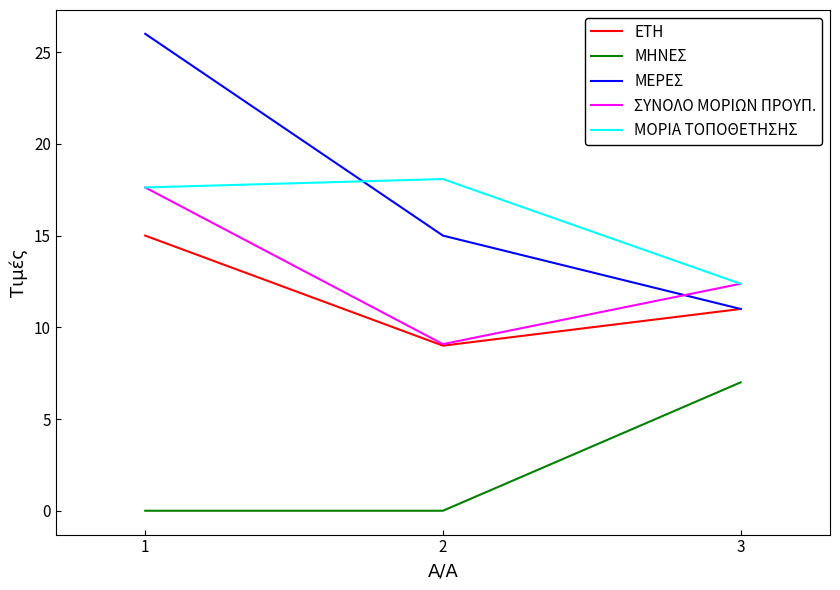

Reading left to right, list all the values displayed in this chart.

ΕΤΗ: 1=15.0	2=9.0	3=11.0
ΜΗΝΕΣ: 1=0.0	2=0.0	3=7.0
ΜΕΡΕΣ: 1=26.0	2=15.0	3=11.0
ΣΥΝΟΛΟ ΜΟΡΙΩΝ ΠΡΟΥΠ.: 1=17.6	2=9.1	3=12.4
ΜΟΡΙΑ ΤΟΠΟΘΕΤΗΣΗΣ: 1=17.6	2=18.1	3=12.4